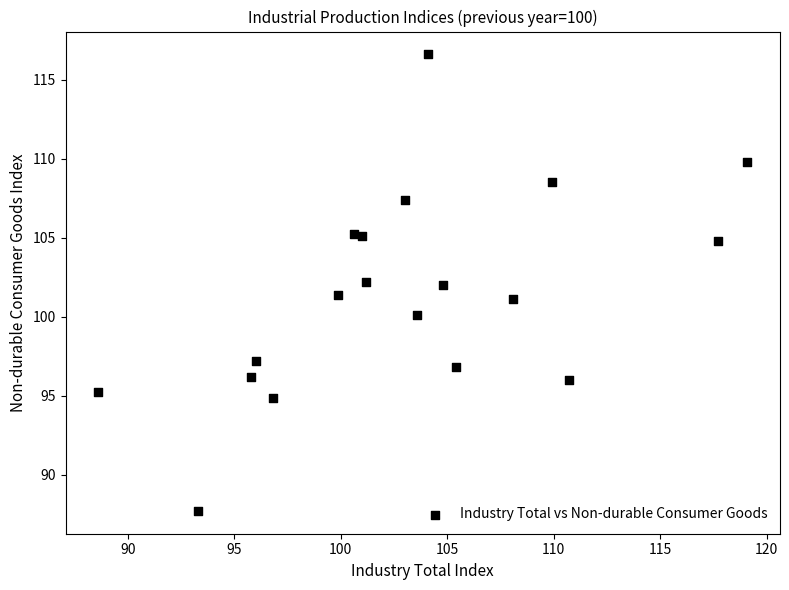

What is the range of X values (max minus min)?

30.5